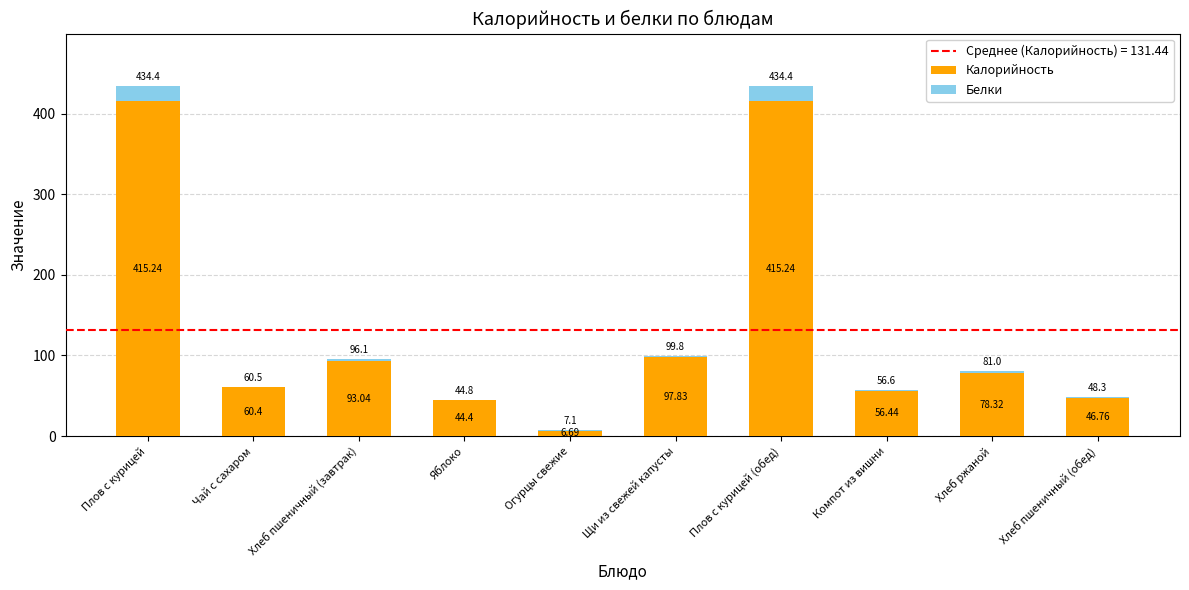

Which series changed the most between Огурцы свежие and Хлеб пшеничный (обед)?

Калорийность